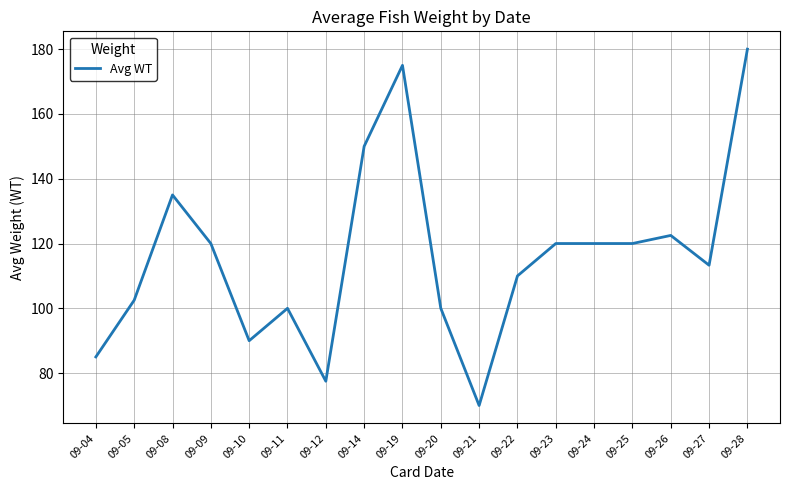

What is the greatest value displayed?

180.0